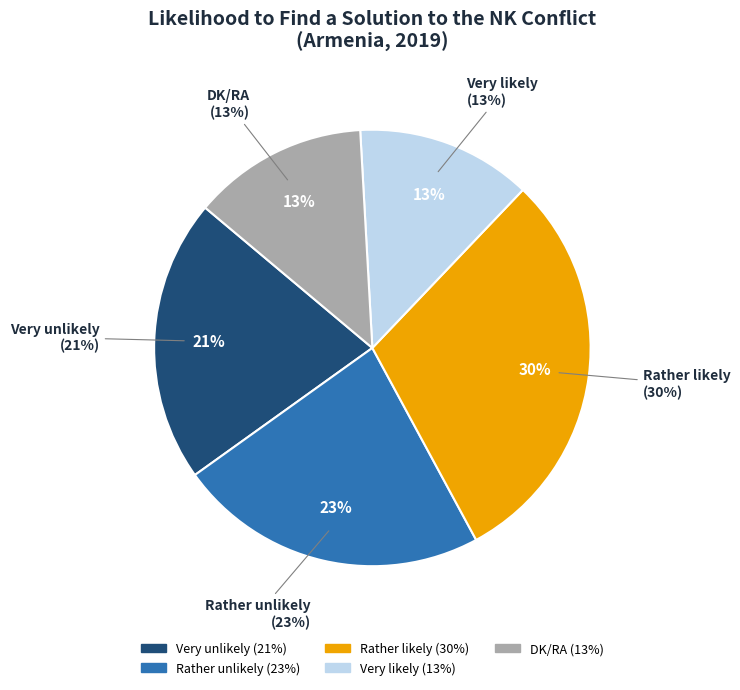

Is Rather unlikely the majority of the pie?

No